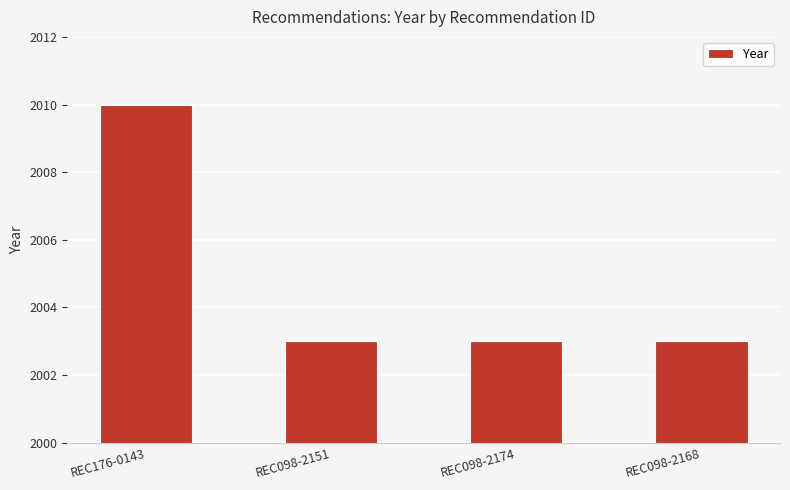

The chart shows a value of 1226 at REC098-2174. True or false?

False